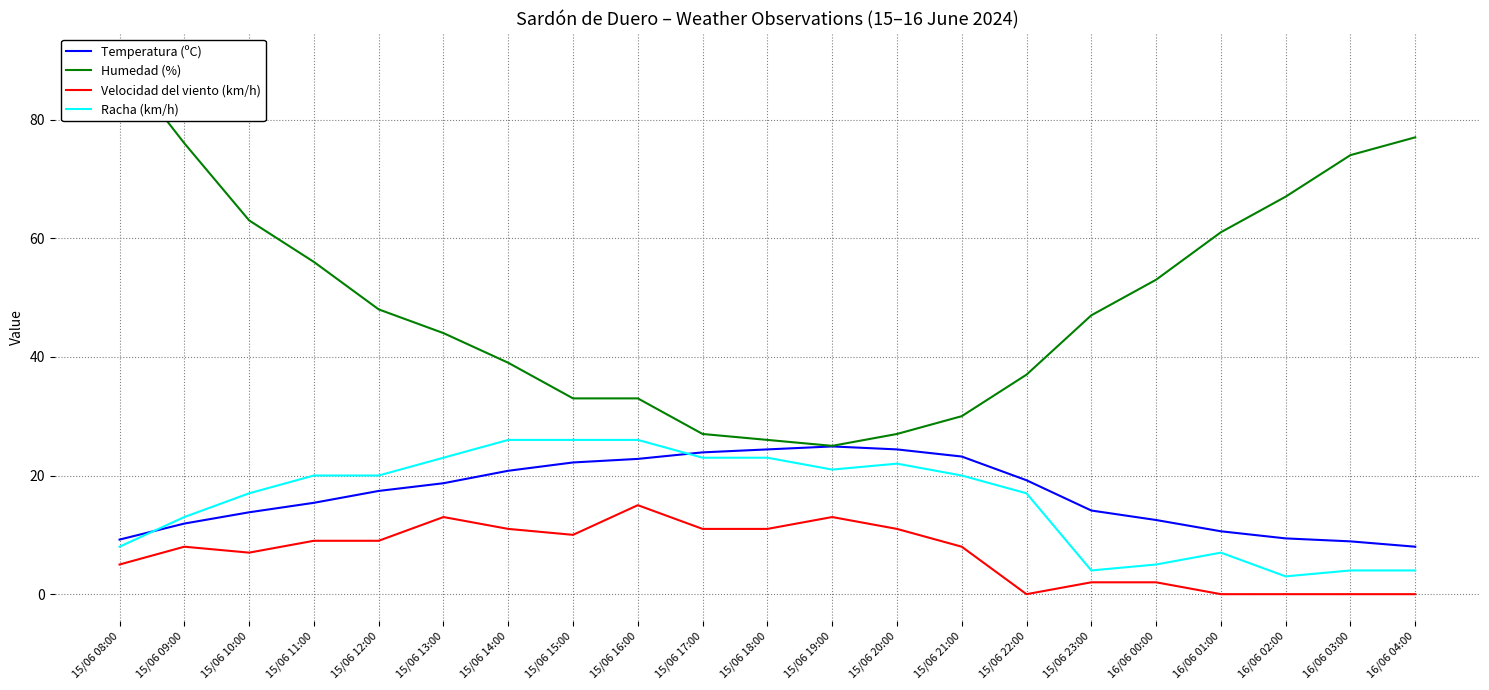

What is the label of the 20th point from the left?

16/06 03:00